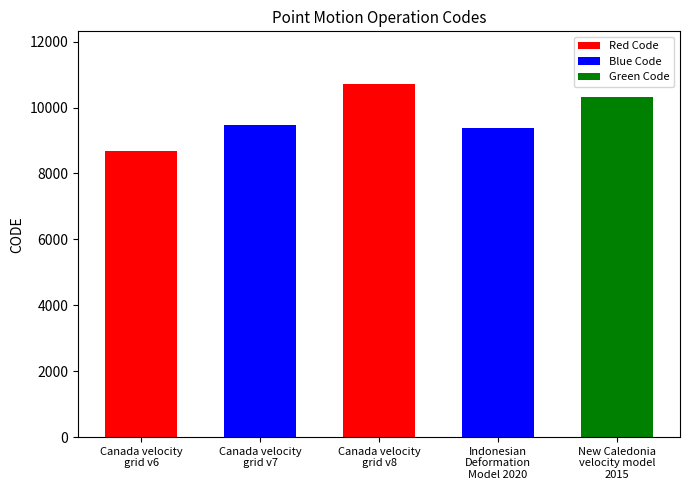

What is the smallest value displayed?

8676